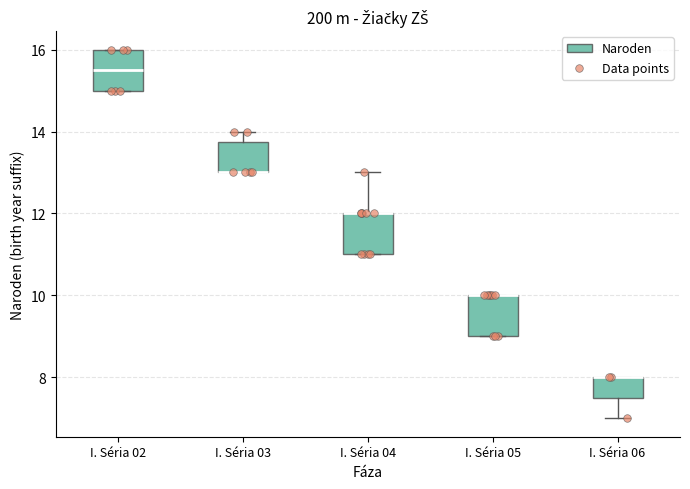

Where is the upper edge of the box for I. Séria 04 on the y-axis? The values are not printed on the chart, so give them approximately, as read against the axis.

12.0